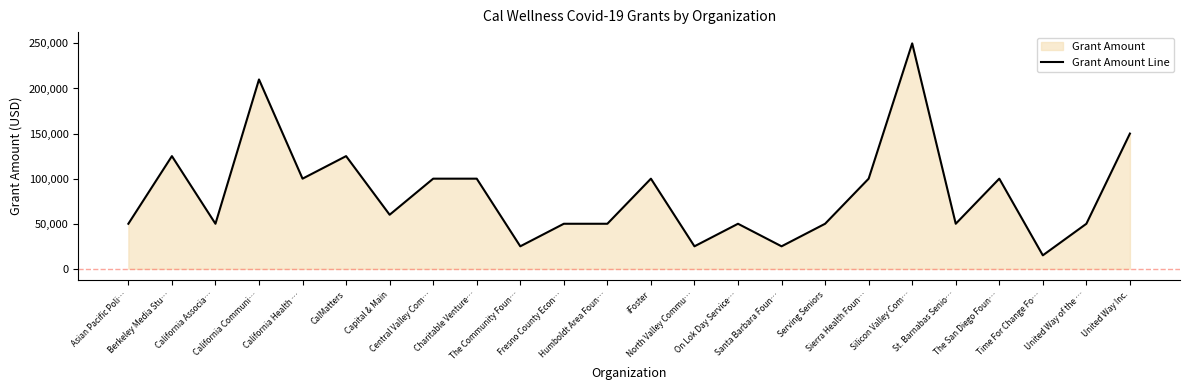

The chart shows a value of 21971 at Charitable Venture…. True or false?

False